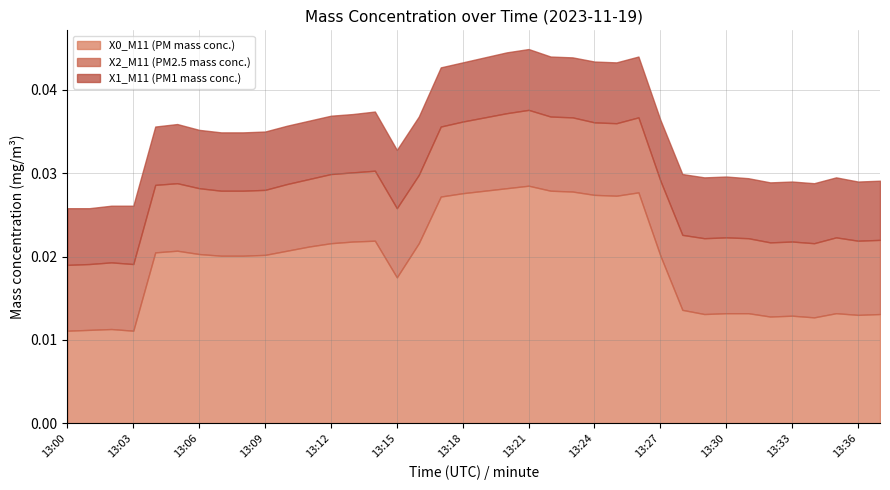

How many X0_M11 (PM mass conc.) values are between 0 and 1?

38